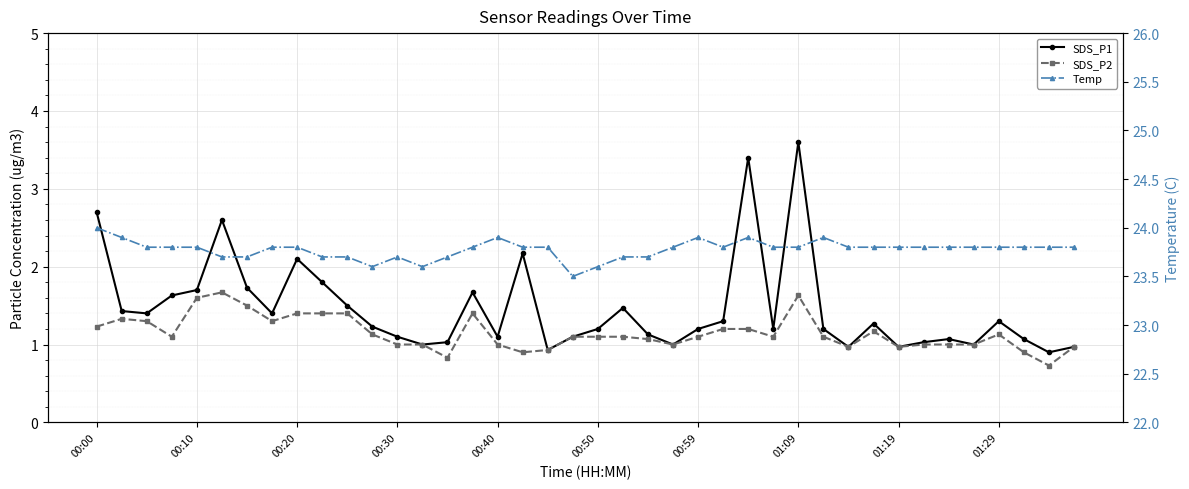

Which series has the largest total across all categories?

Temp